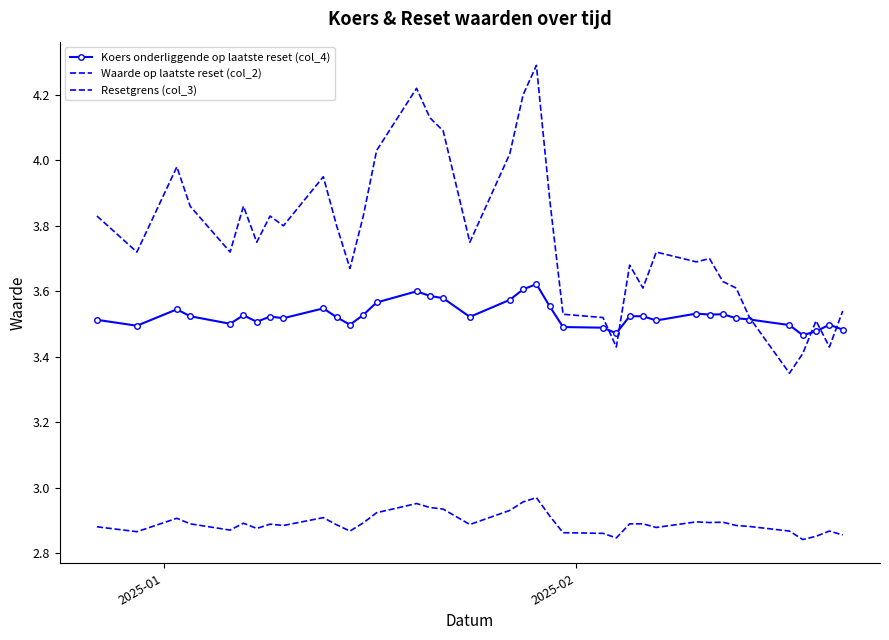

At how many categories does at least one series exceed 4?

7